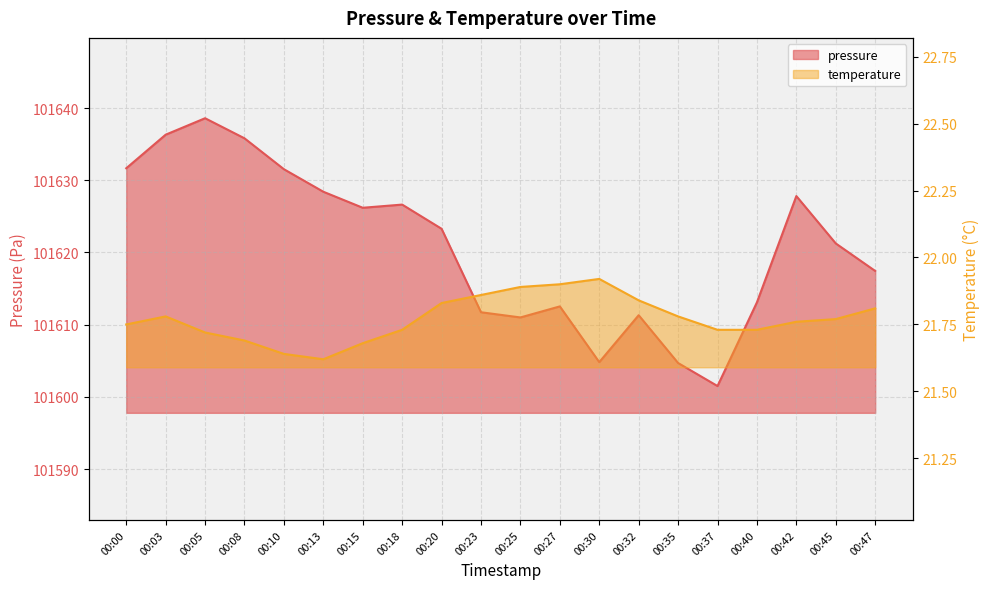

List the labels in order of temperature value, smallest first.

00:13, 00:10, 00:15, 00:08, 00:05, 00:18, 00:37, 00:40, 00:00, 00:42, 00:45, 00:03, 00:35, 00:47, 00:20, 00:32, 00:23, 00:25, 00:27, 00:30